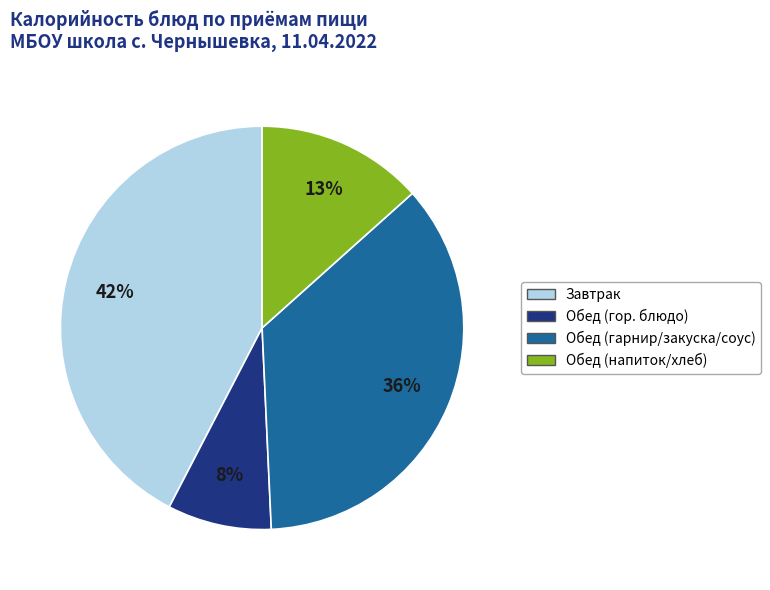

Combined, do Обед (напиток/хлеб) and Обед (гор. блюдо) account for over 50%?

No